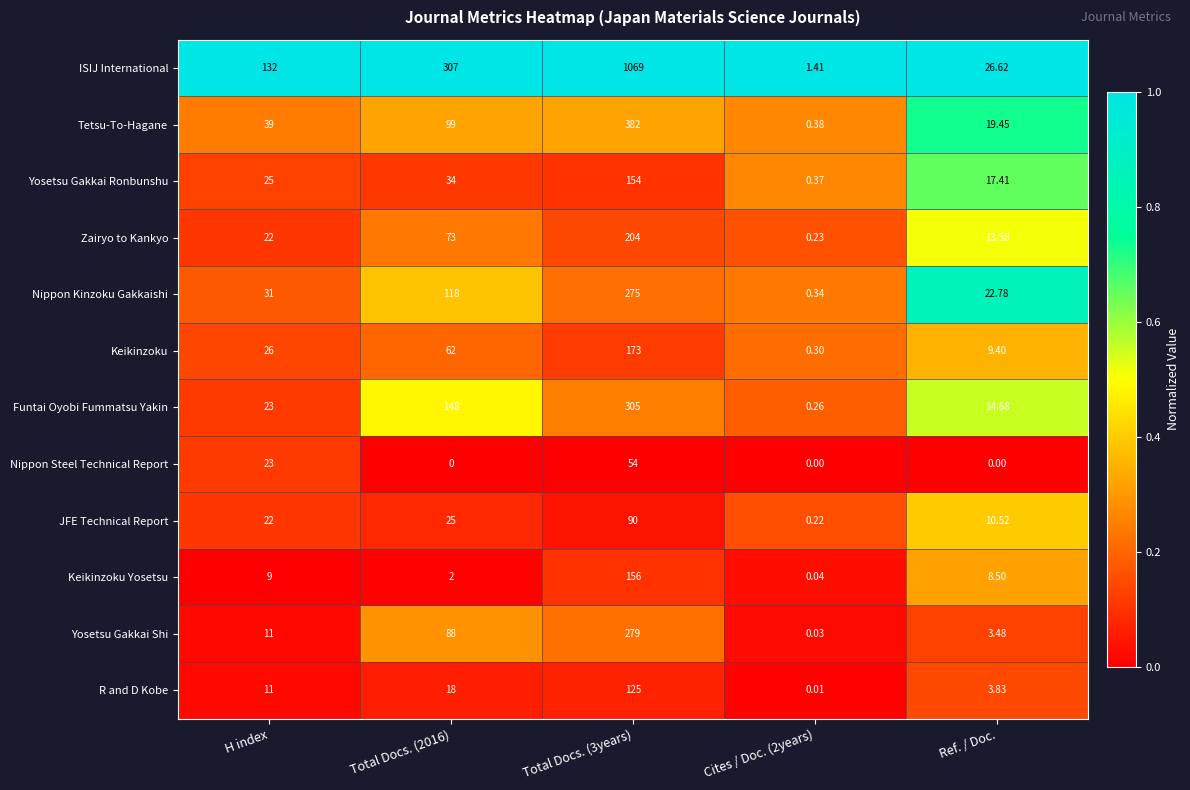

Is the value of Funtai Oyobi Fummatsu Yakin at H index greater than the value of Nippon Steel Technical Report at Total Docs. (2016)?

Yes